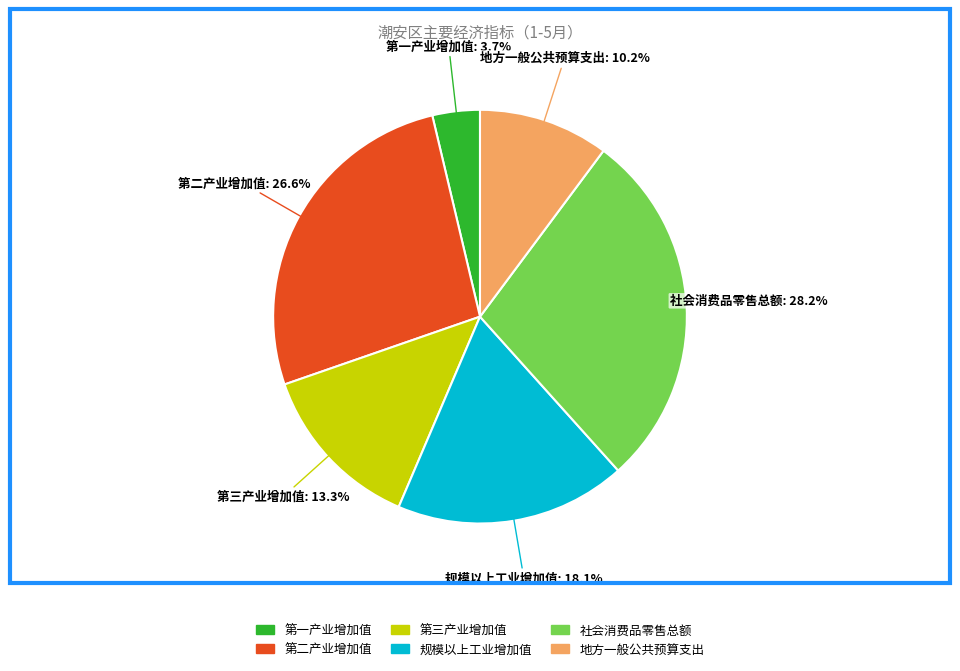

To the nearest percent, what portion does 规模以上工业增加值 represent?

18%